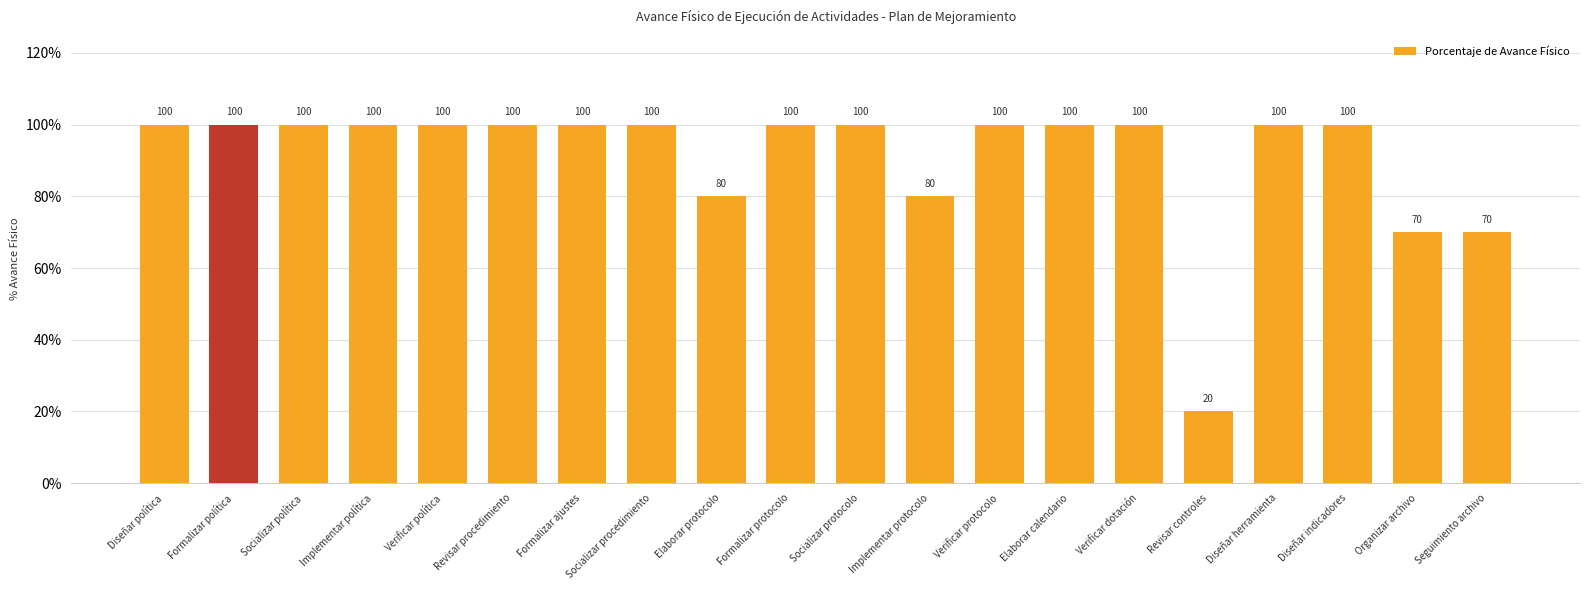

List the labels in order of value, smallest first.

Revisar controles, Organizar archivo, Seguimiento archivo, Elaborar protocolo, Implementar protocolo, Diseñar política, Formalizar política, Socializar política, Implementar política, Verificar política, Revisar procedimiento, Formalizar ajustes, Socializar procedimiento, Formalizar protocolo, Socializar protocolo, Verificar protocolo, Elaborar calendario, Verificar dotación, Diseñar herramienta, Diseñar indicadores